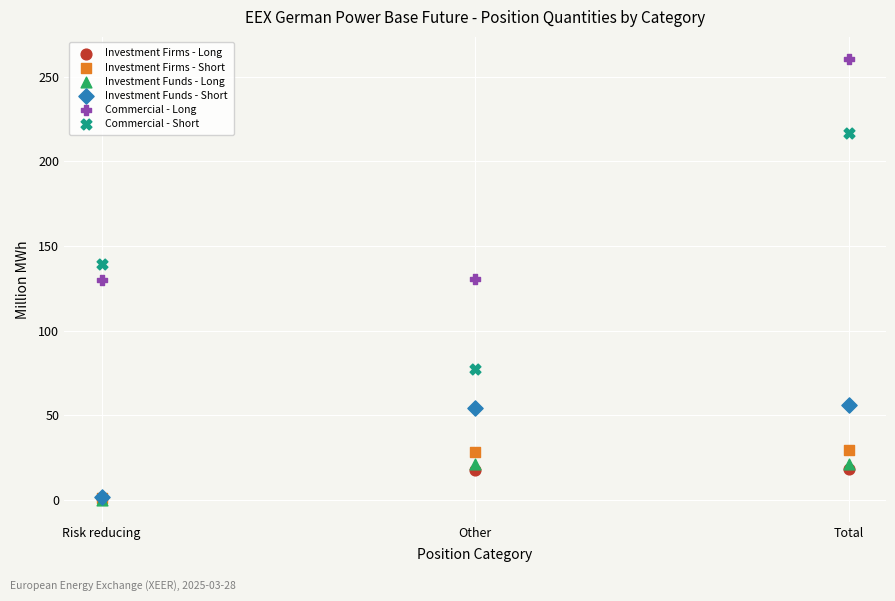

In the Commercial - Long series, what Y value is closest to 195?

130.5